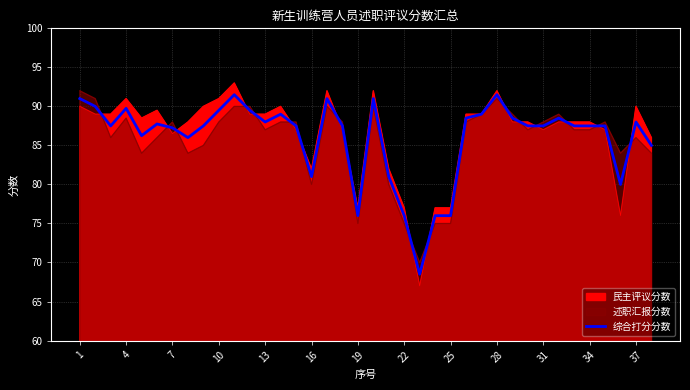

What is the sum of all values?

3268.5